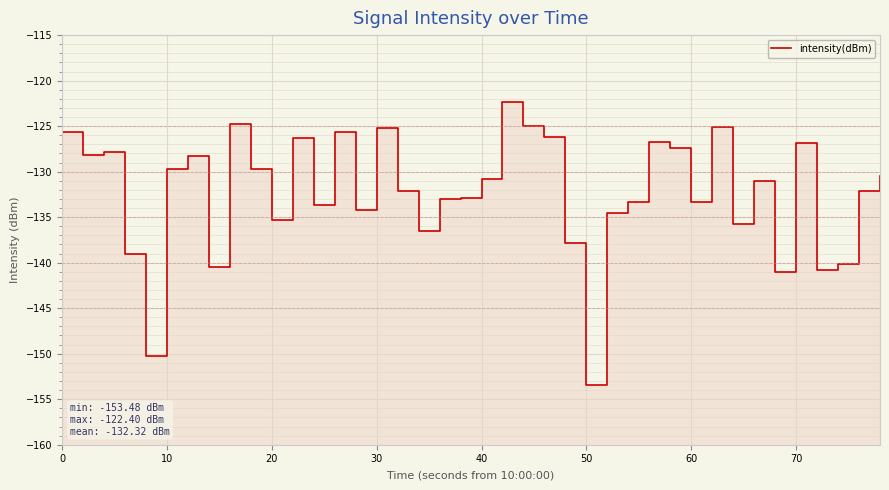

How many interior local peaks (higher than both neighbors) does the data have?

11